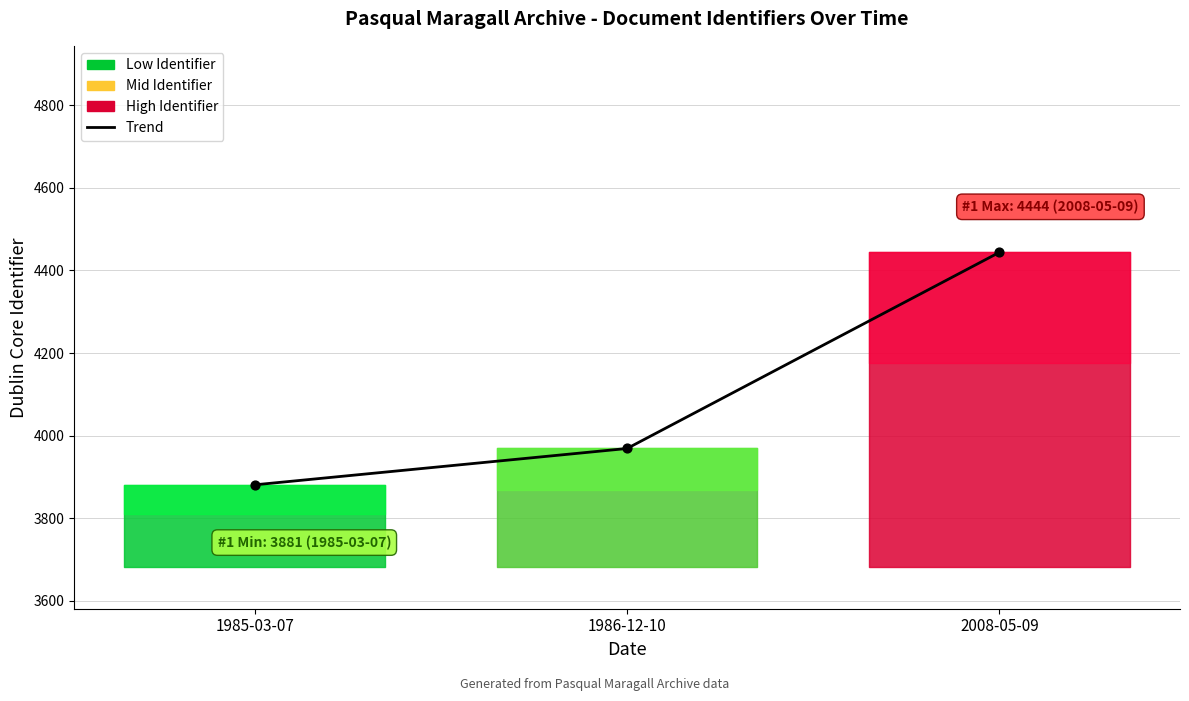

Which has a higher value, 1986-12-10 or 1985-03-07?

1986-12-10